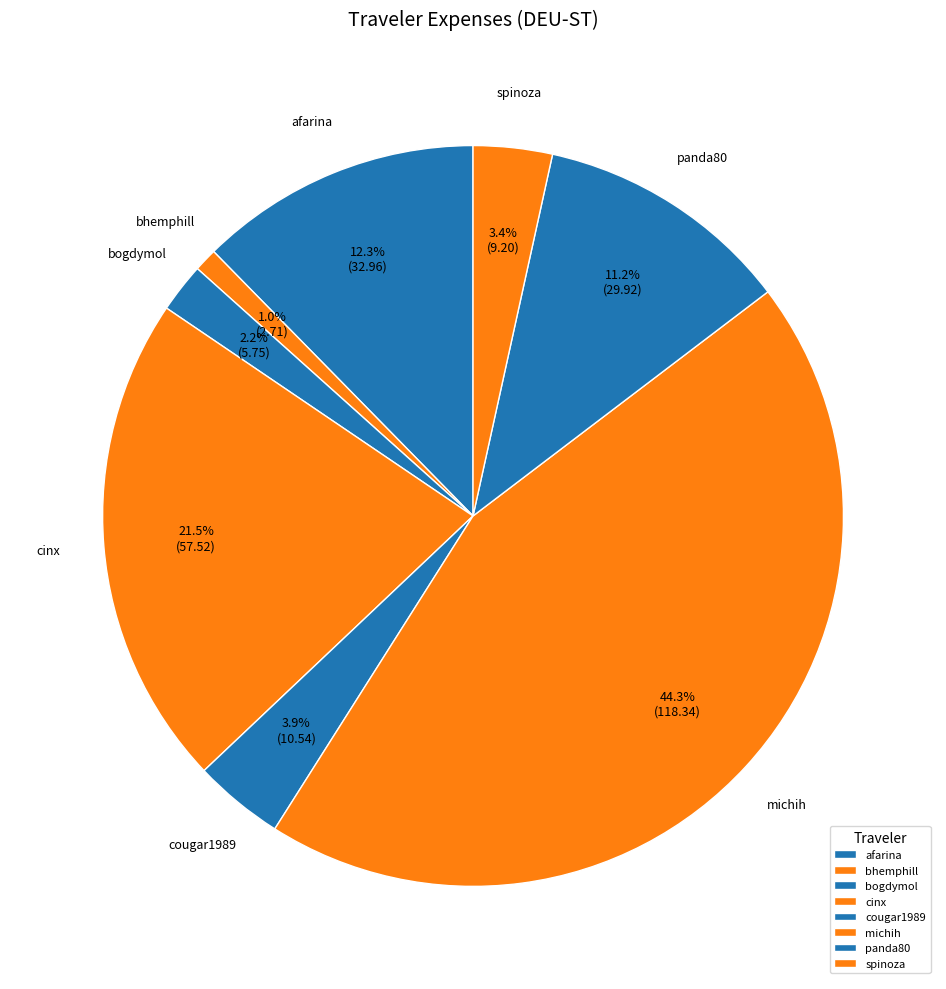

How many slices are in this pie chart?

8